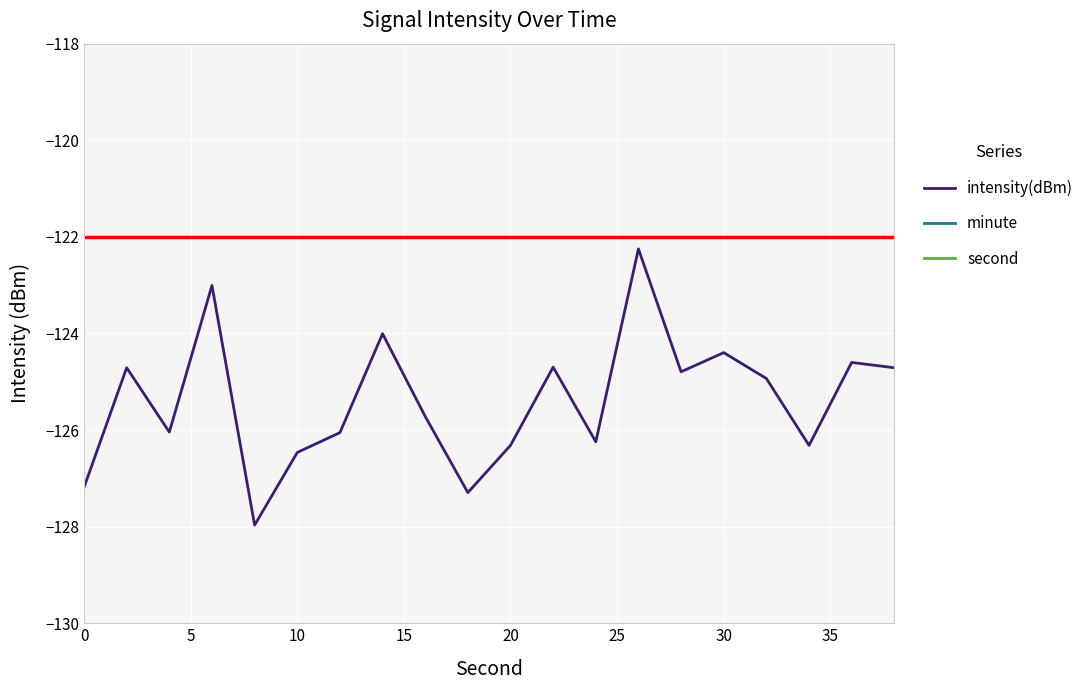

What is the maximum value for intensity(dBm)?

-122.2